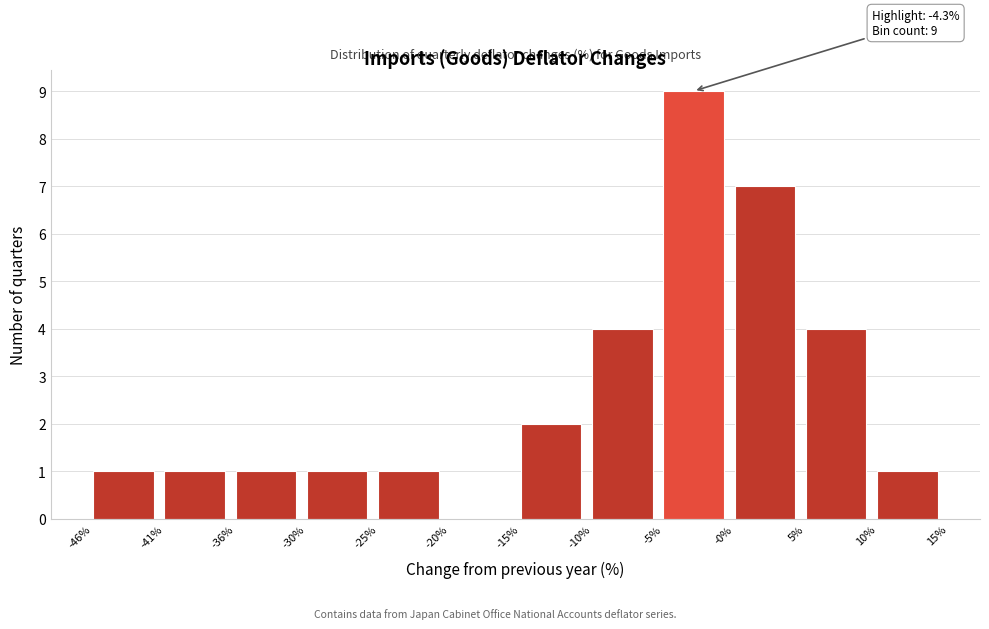

Over which range of the x-axis is the bar tallest?

-5% to -0%